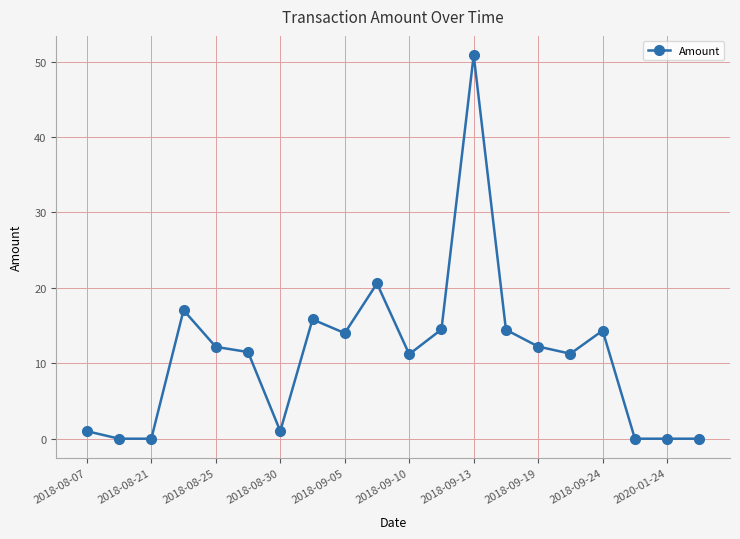

What is the value of the 12th point from the left?

14.5